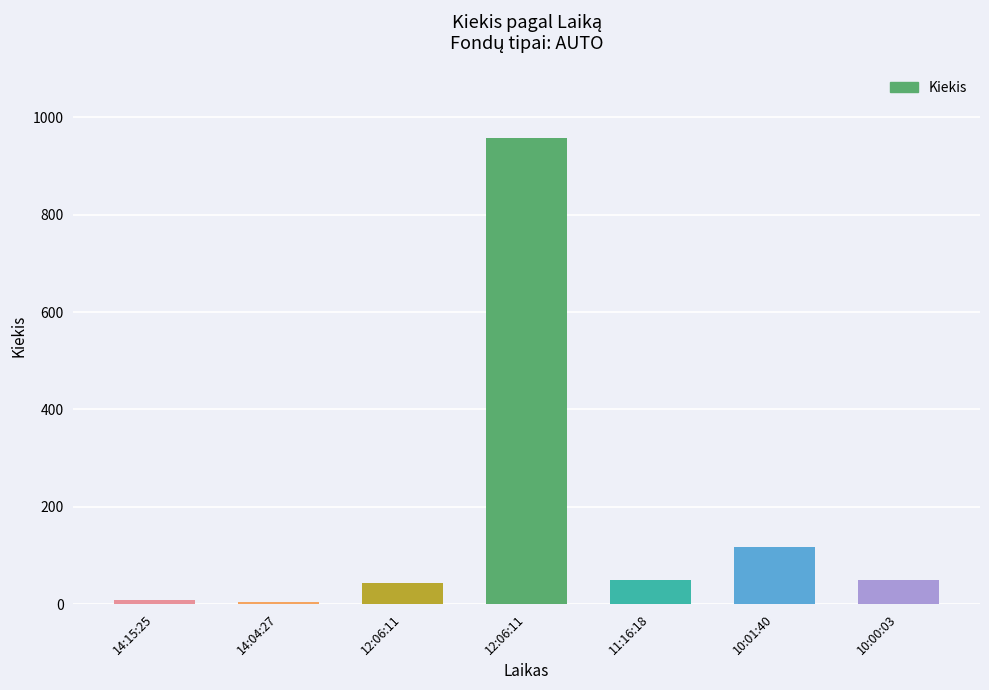

Reading right to left, extract all data points from this chart.

50	117	50	957	43	5	8